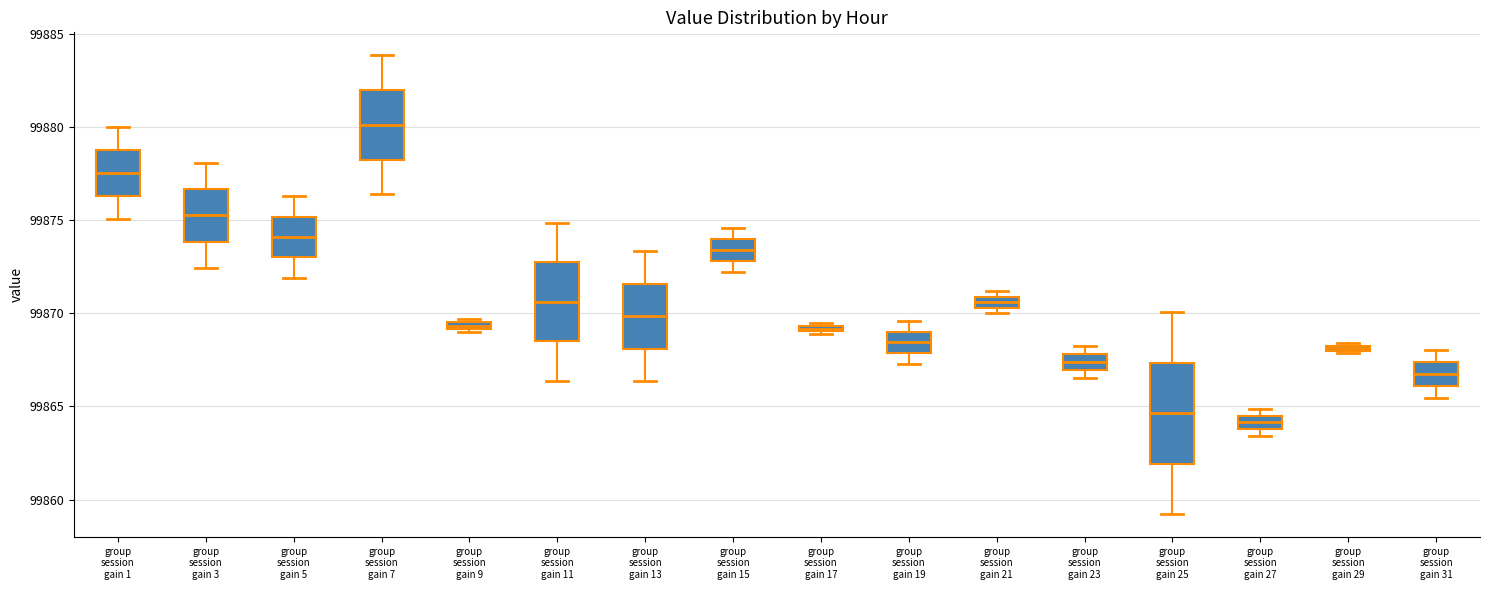

Which box is the tallest, from its lower edge to its upper edge?

group session gain 25